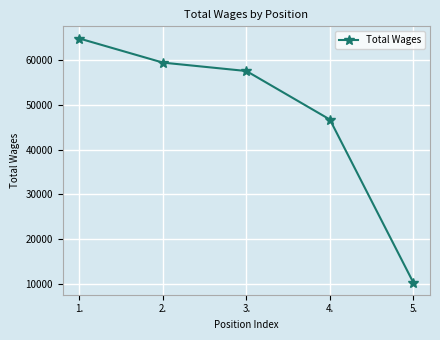

List the labels in order of value, largest first.

1., 2., 3., 4., 5.